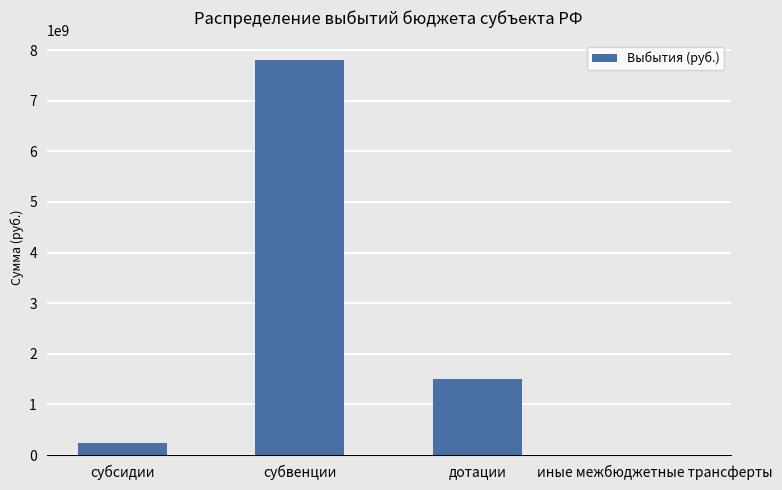

The chart shows a value of 12423213883.2 at субвенции. True or false?

False